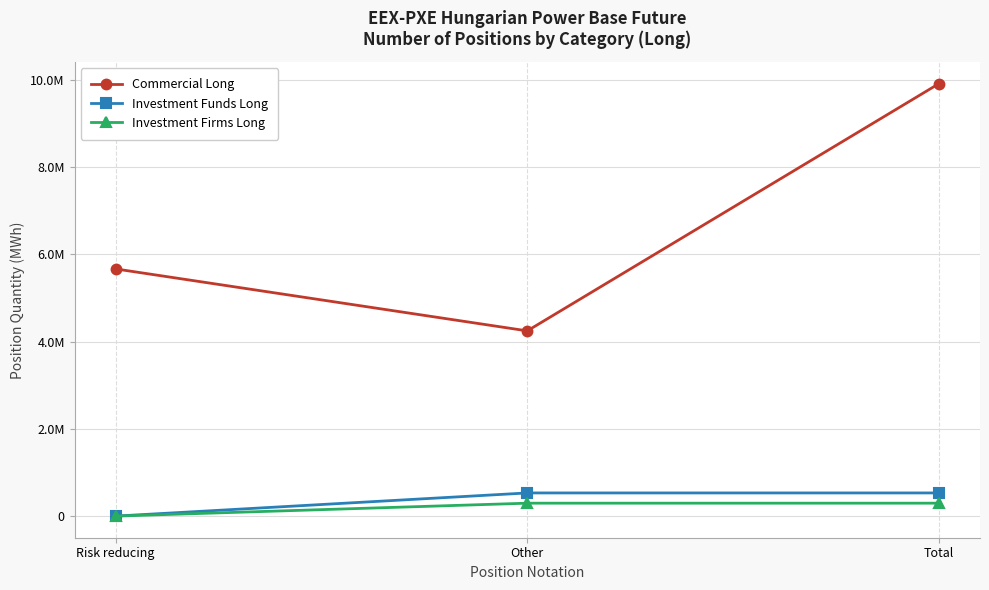

How many Commercial Long values are between 4246258 and 9912452?

3